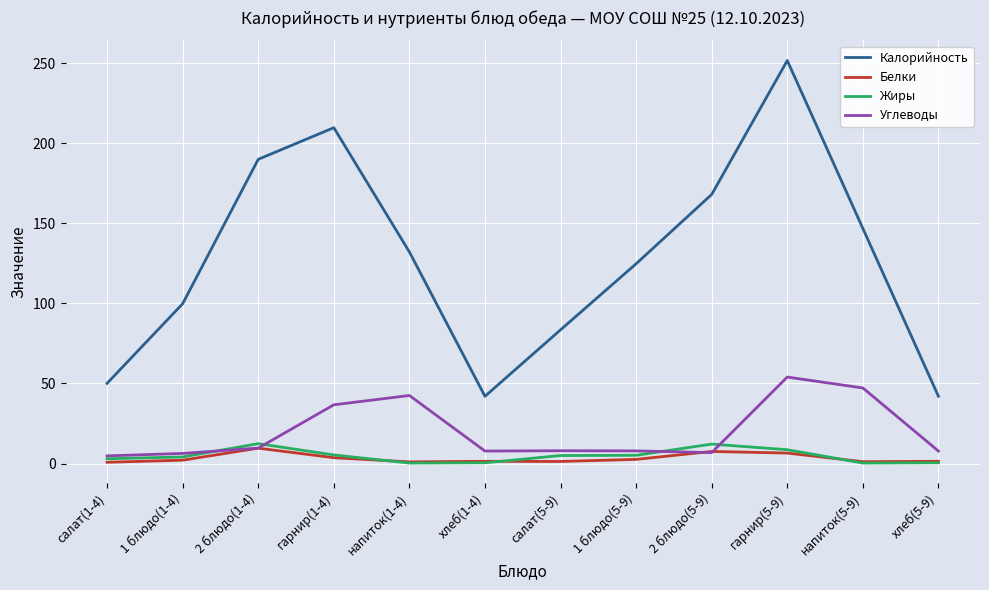

Is the value of Углеводы at гарнир(5-9) greater than the value of Калорийность at гарнир(5-9)?

No